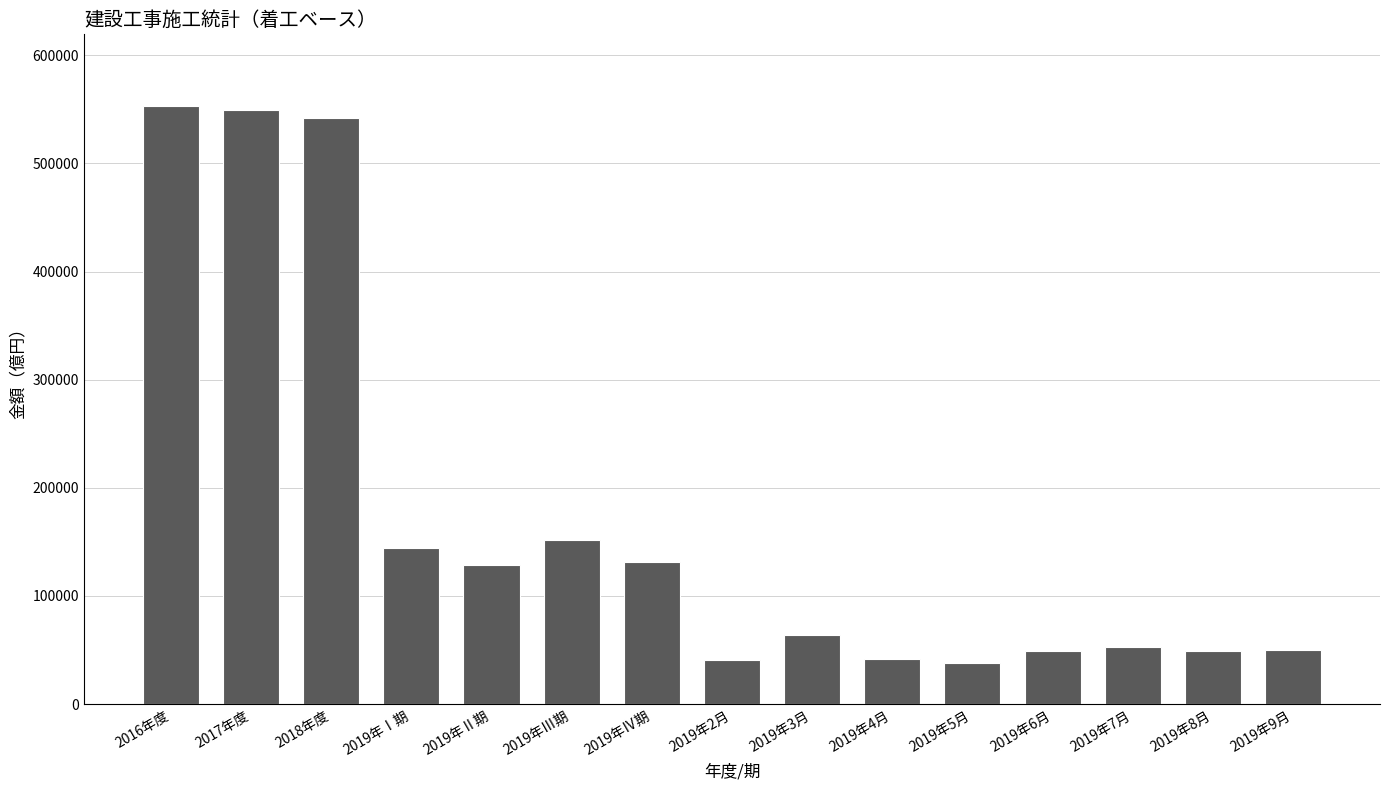

What is the difference between the second highest and second lowest values?

508841.4